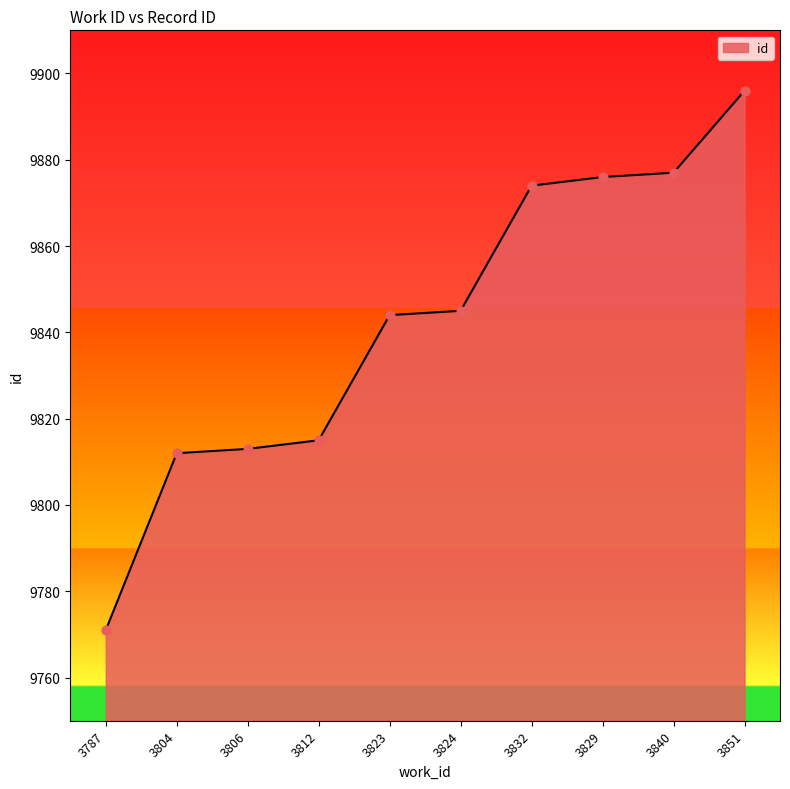

Approximately how many times larger is the value at 3851 compared to 3832?

1.0